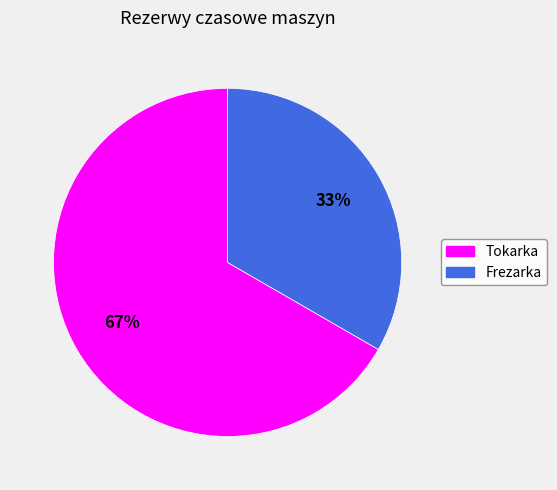

What is the ratio of the value at Tokarka to the value at Frezarka?

2.0